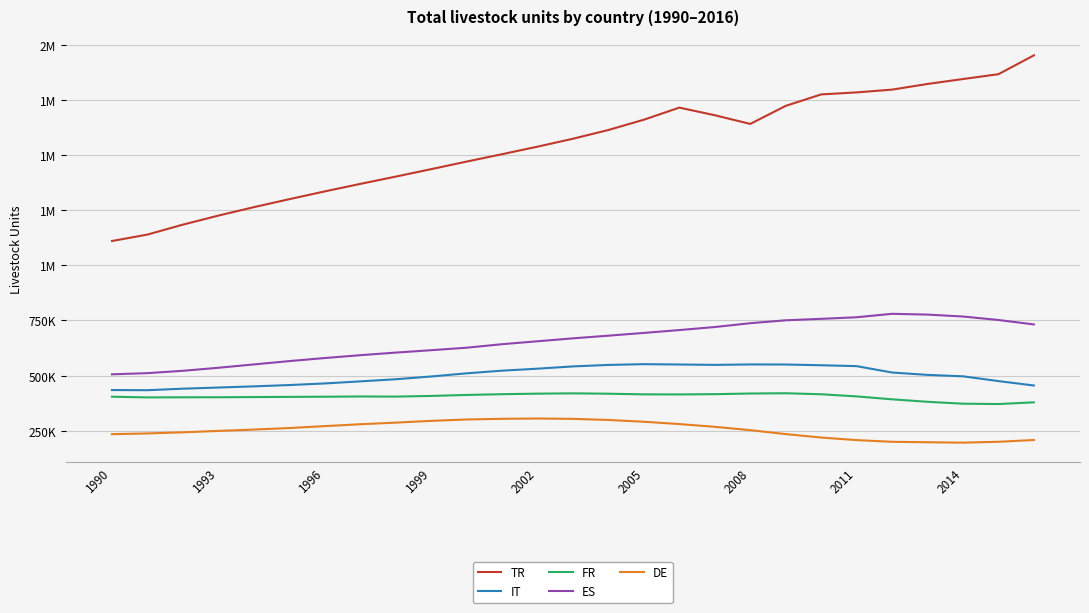

What are all the series names shown in the legend?

TR, IT, FR, ES, DE